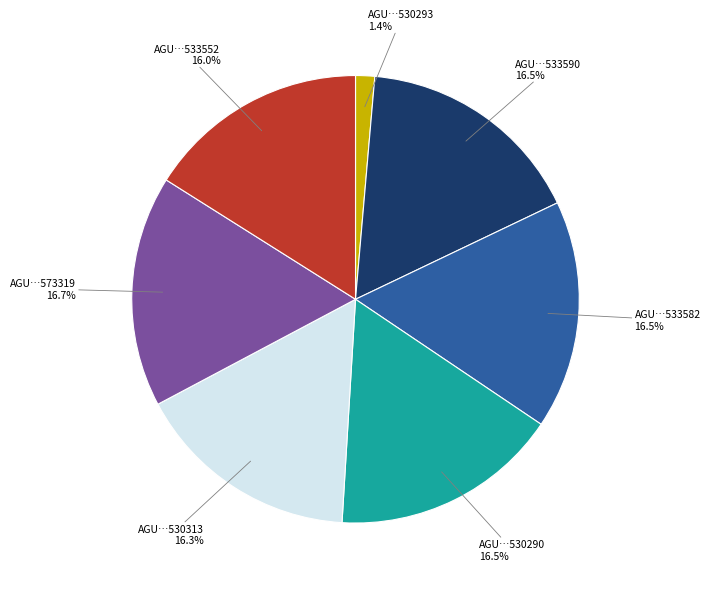

Which category has the smallest portion of the pie?

AGU…530293 1.4%